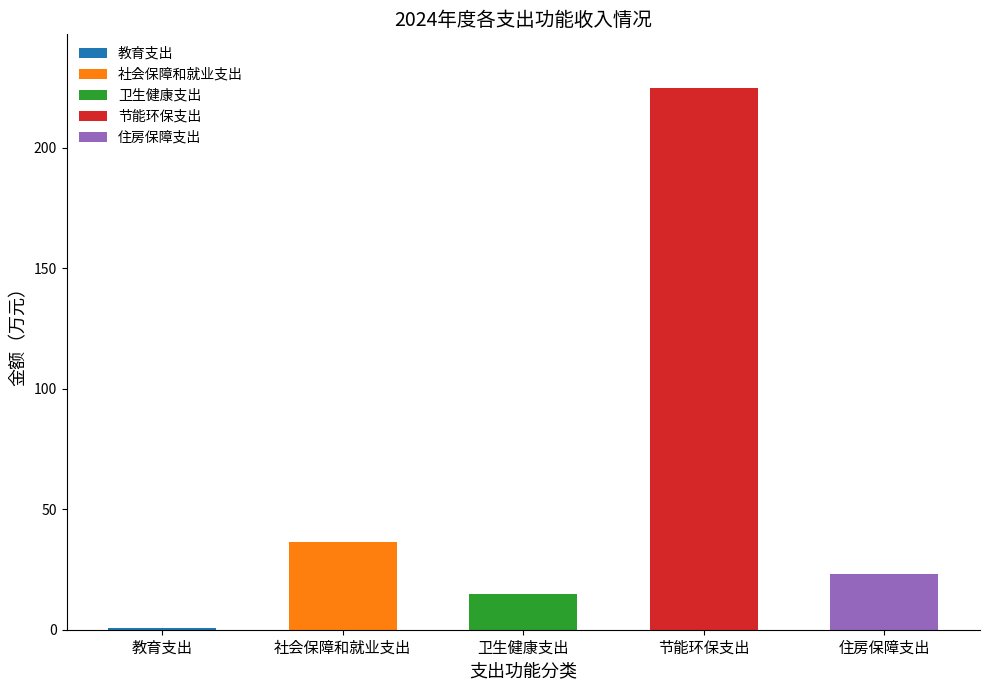

What is the change in value from 卫生健康支出 to 节能环保支出?

+209.6